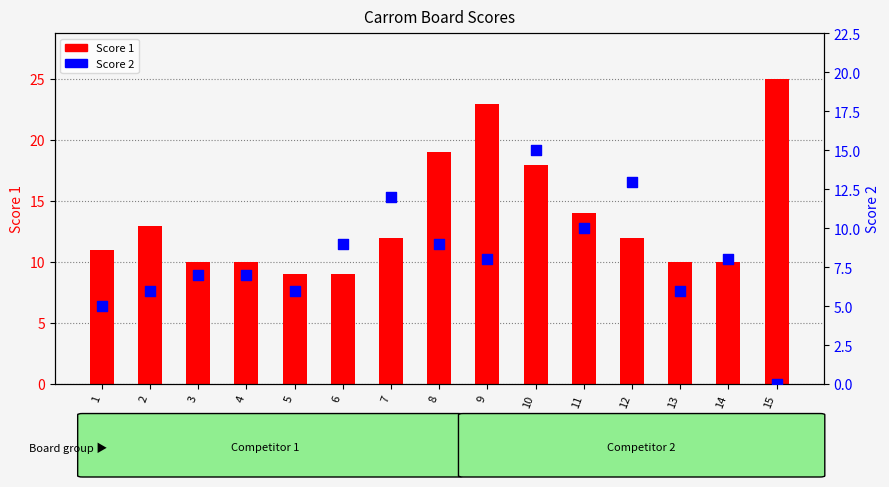

What are all the series names shown in the legend?

Score 1, Score 2